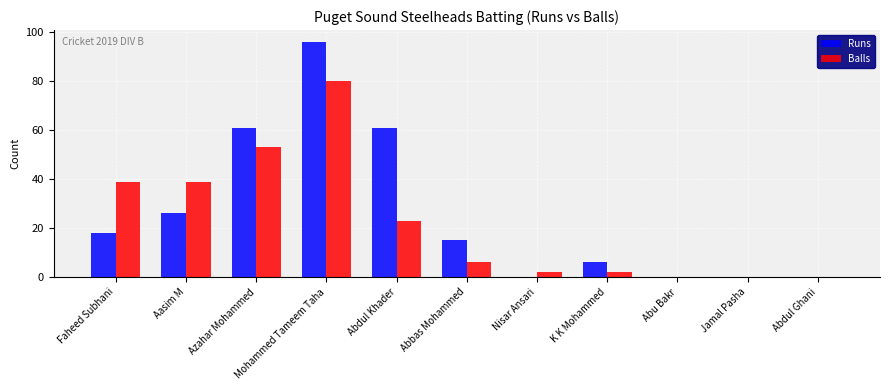

At which category is the sum across all series the highest?

Mohammed Tameem Taha